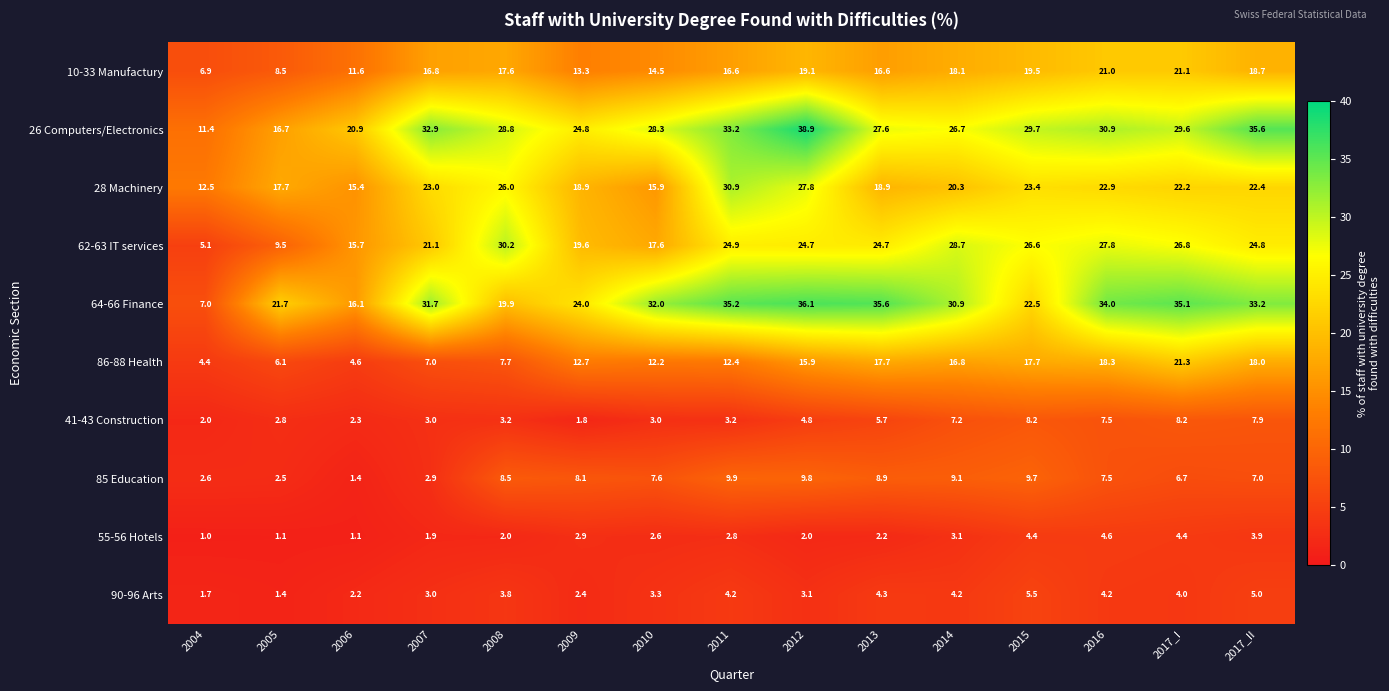

At how many categories does at least one series exceed 36?

1